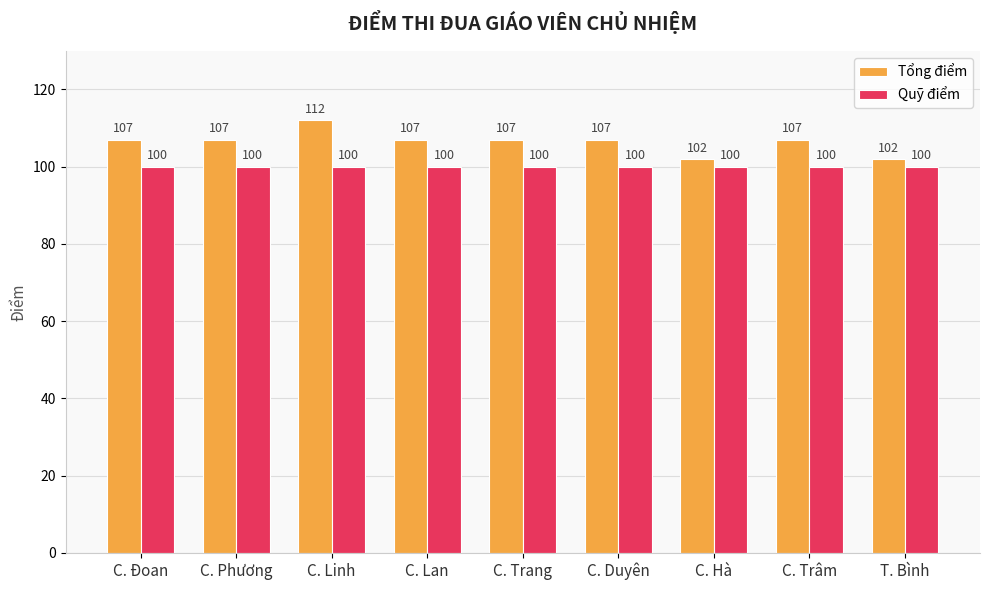

What is the sum of all Tổng điểm values?

958